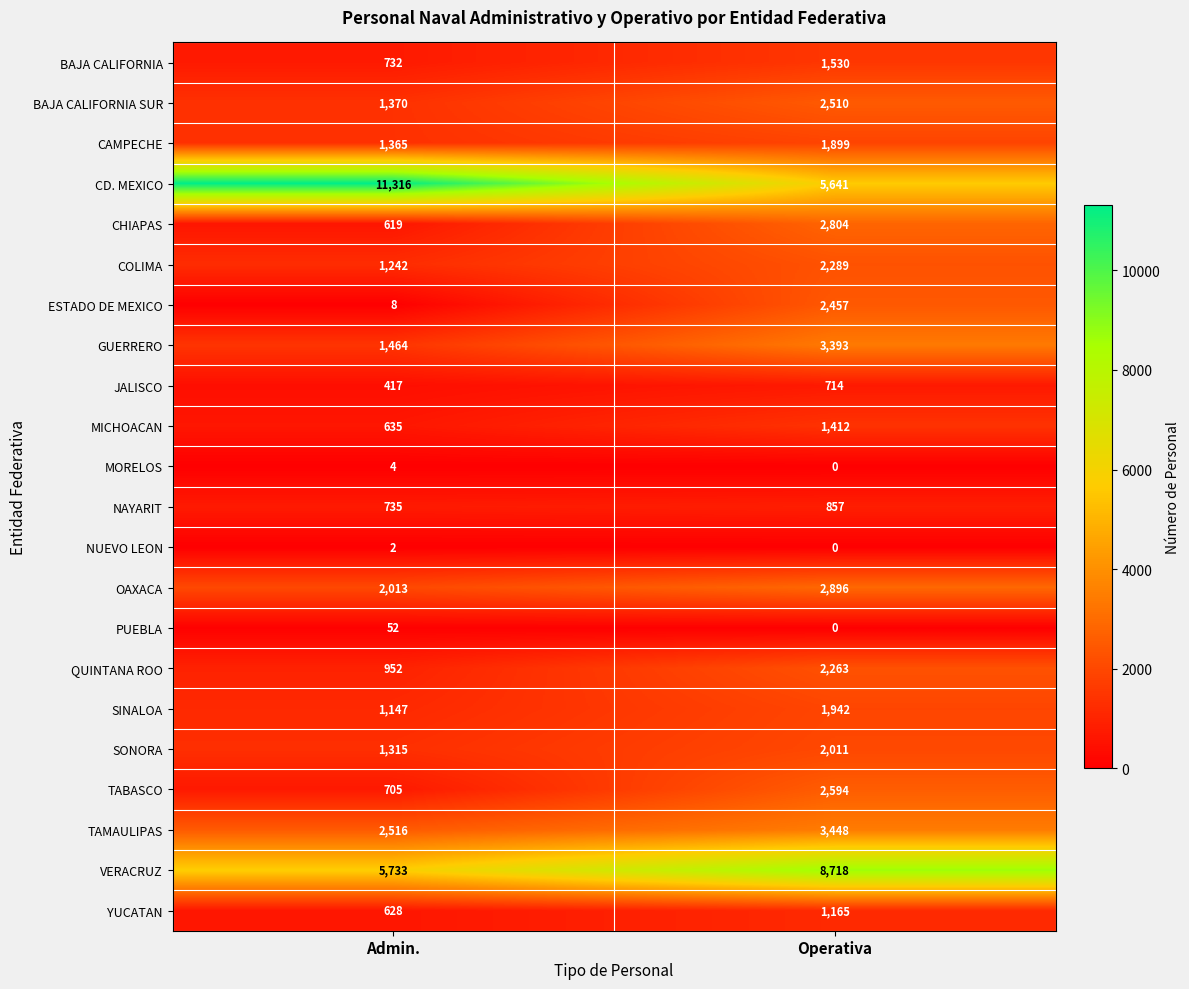

Rank the series by their maximum value, from highest to lowest.

CD. MEXICO, VERACRUZ, TAMAULIPAS, GUERRERO, OAXACA, CHIAPAS, TABASCO, BAJA CALIFORNIA SUR, ESTADO DE MEXICO, COLIMA, QUINTANA ROO, SONORA, SINALOA, CAMPECHE, BAJA CALIFORNIA, MICHOACAN, YUCATAN, NAYARIT, JALISCO, PUEBLA, MORELOS, NUEVO LEON